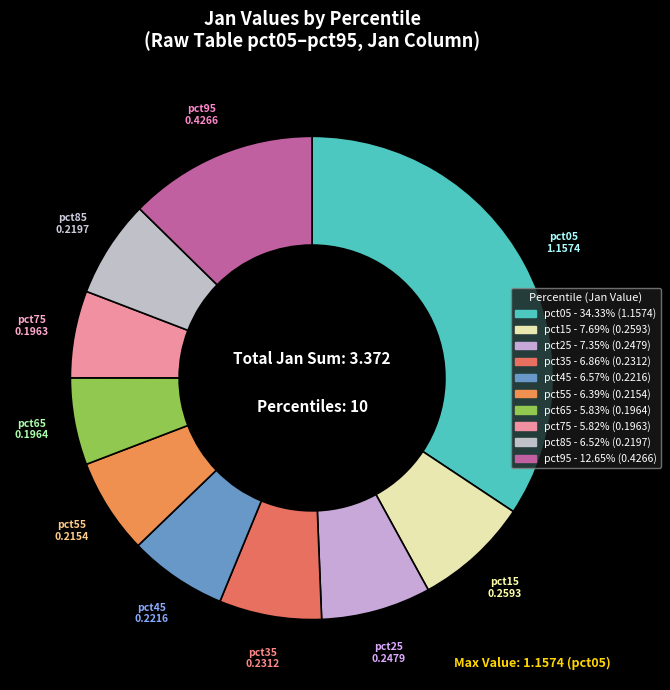

Does any single category account for the majority?

No